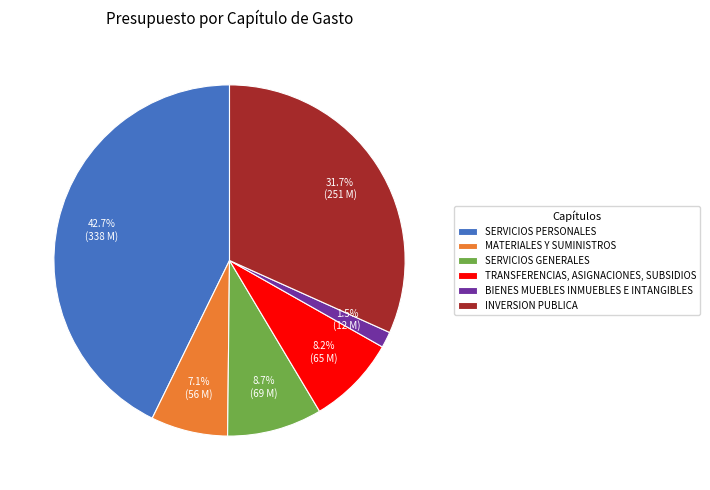

How much of the chart is everything except SERVICIOS GENERALES?

91.3%